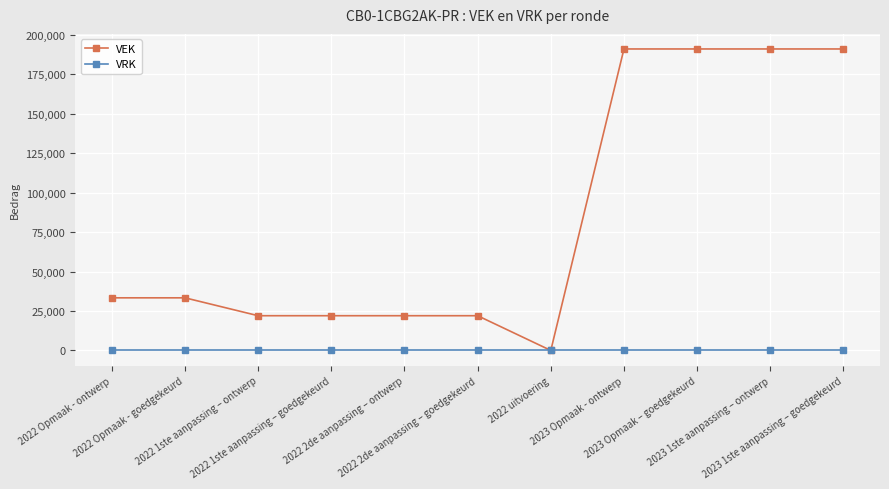

What is the greatest value displayed?

191000